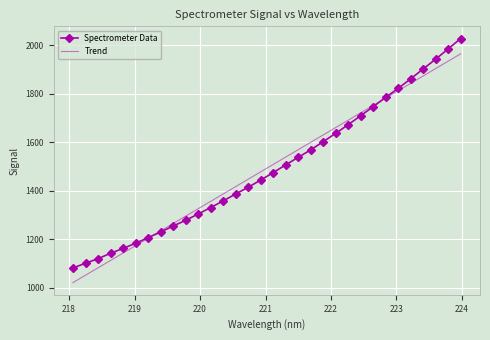

What is the sum of the values at 221.1174 and 220.1623?

2805.6